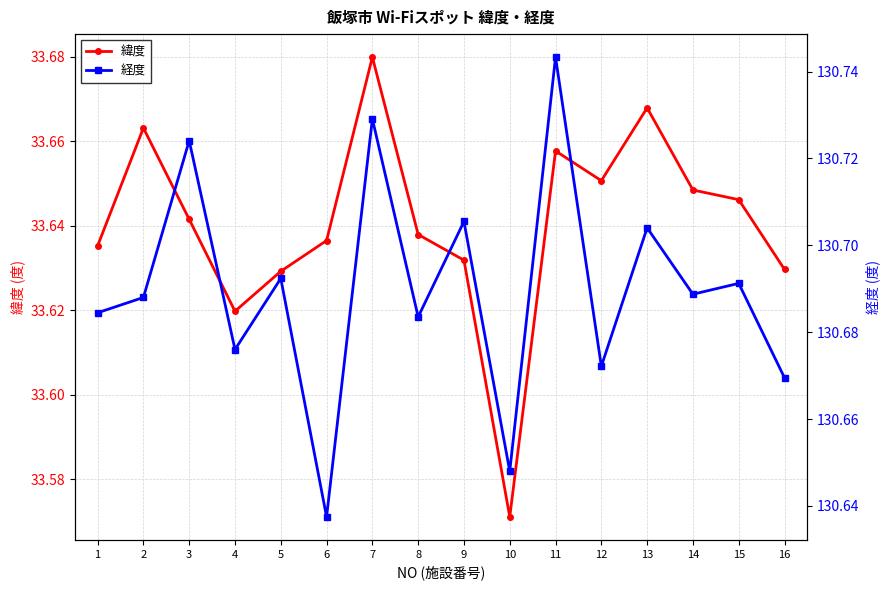

Between 10 and 13, which series saw the biggest shift?

緯度